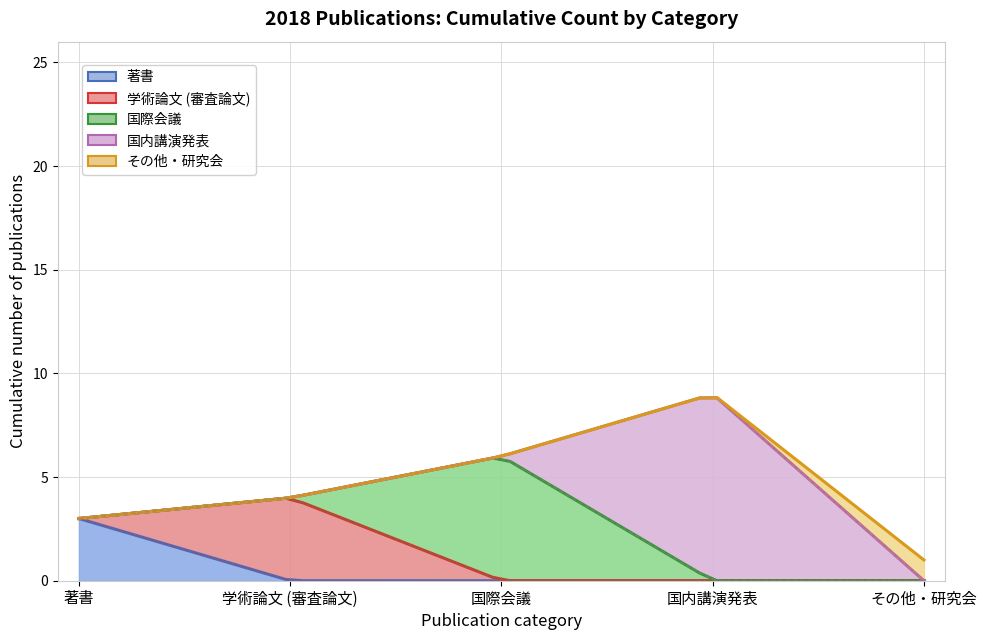

True or false: 学術論文 (審査論文) and 国内講演発表 cross at least once.

False